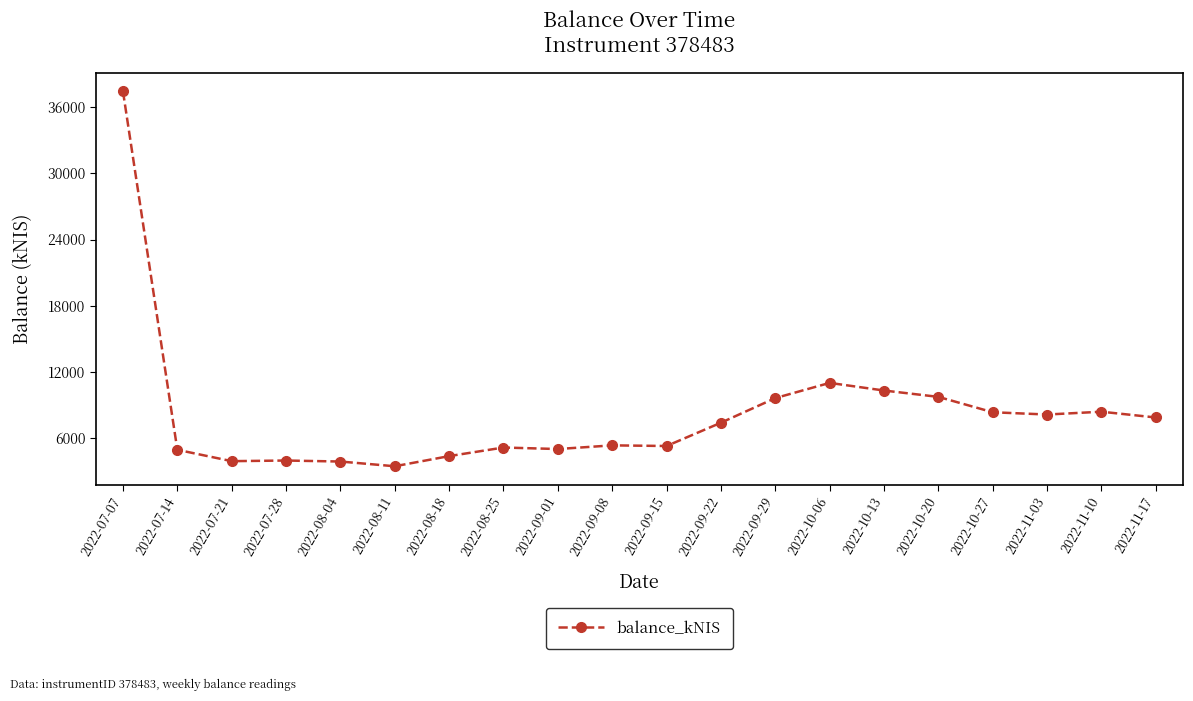

What is the sum of all values?

163295.2